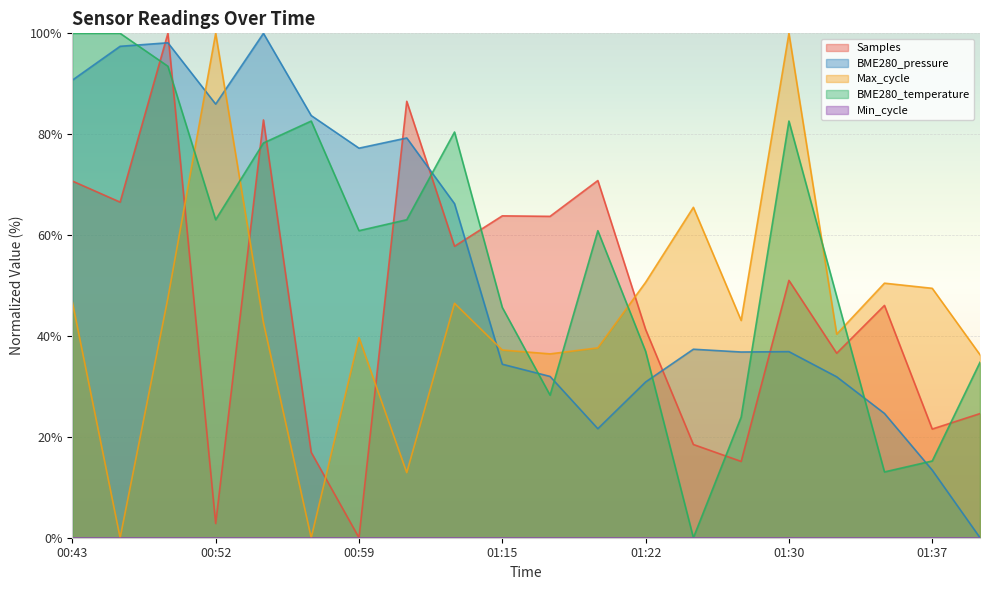

Reading right to left, what are all the values shown in this chart?

Samples: 24.6	21.5	46.1	36.6	51.0	15.1	18.5	41.3	70.8	63.7	63.8	57.8	86.5	0.0	16.9	82.8	2.8	100.0	66.5	70.7
BME280_pressure: 0.0	13.4	24.6	31.9	36.9	36.8	37.4	30.9	21.6	32.0	34.4	66.2	79.3	77.2	83.7	100.0	86.0	98.1	97.4	90.7
Max_cycle: 36.3	49.4	50.5	40.4	100.0	43.1	65.5	50.6	37.6	36.4	37.2	46.5	12.9	39.7	0.0	42.7	100.0	47.5	0.0	46.7
BME280_temperature: 34.8	15.2	13.0	47.8	82.6	23.9	0.0	37.0	60.9	28.3	45.7	80.4	63.0	60.9	82.6	78.3	63.0	93.5	100.0	100.0